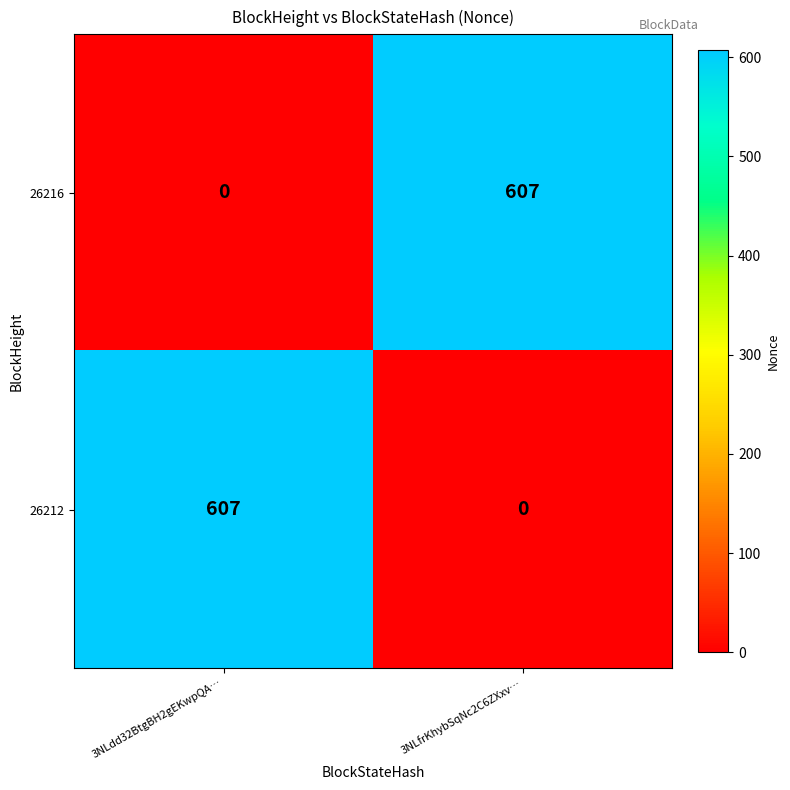

What is the difference between the highest and lowest values at 3NLdd32BtgBH2gEKwpQA…?

607